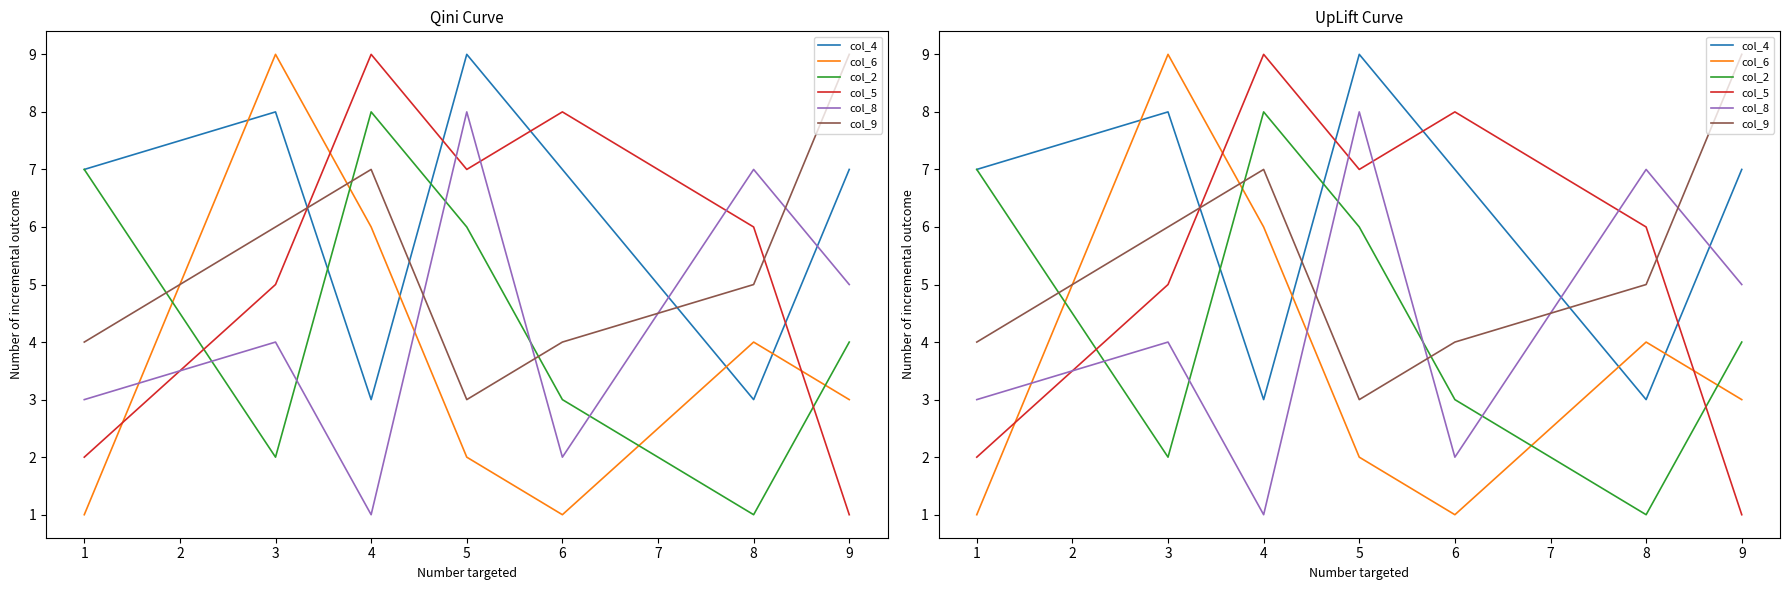

What is the difference between the col_9 values at 4 and 1?

3